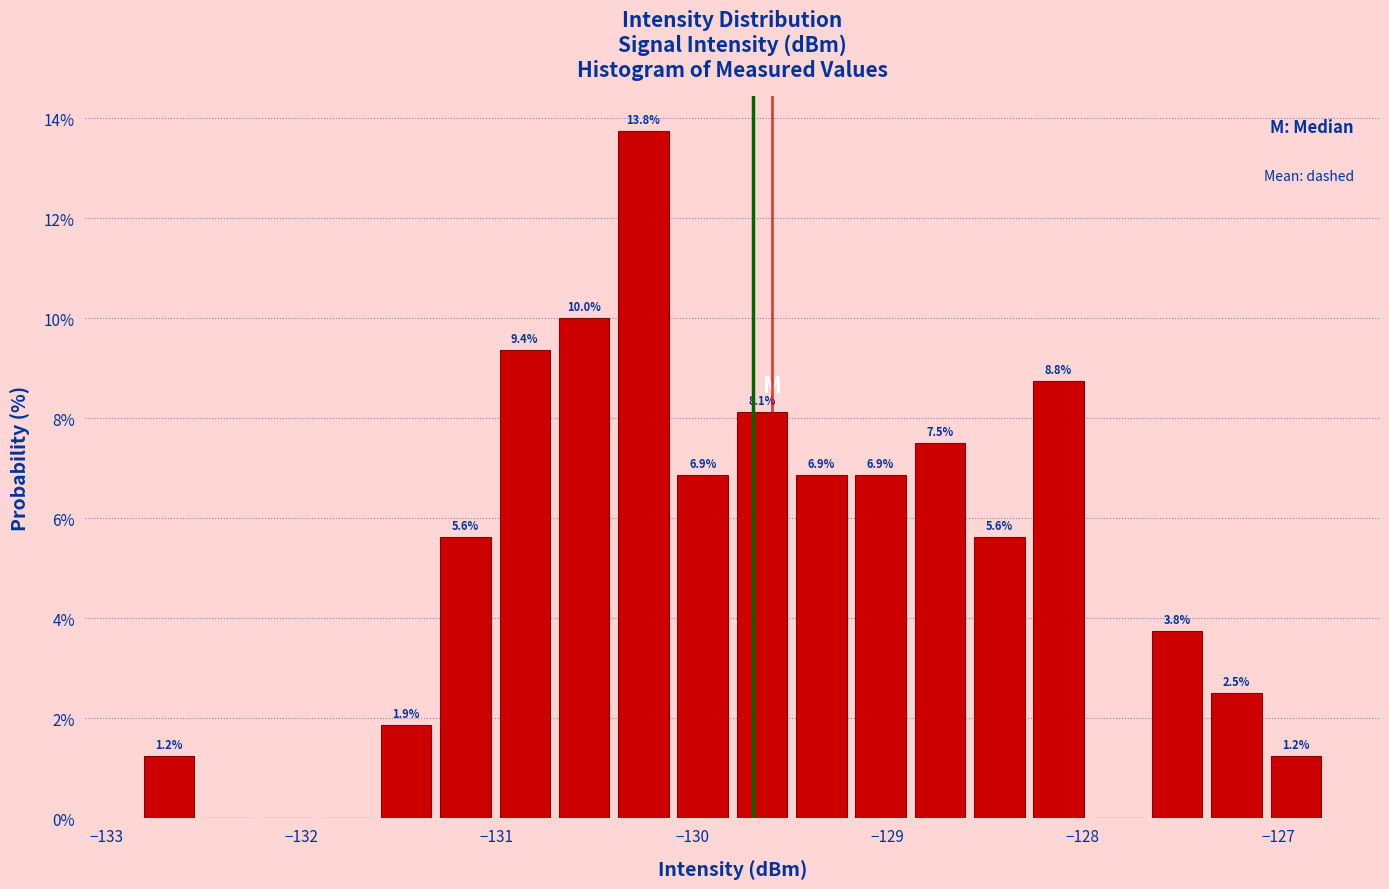

Around what value on the x-axis is the tallest bar? Give the approximate position of its centre, as read against the axis.

-130.2